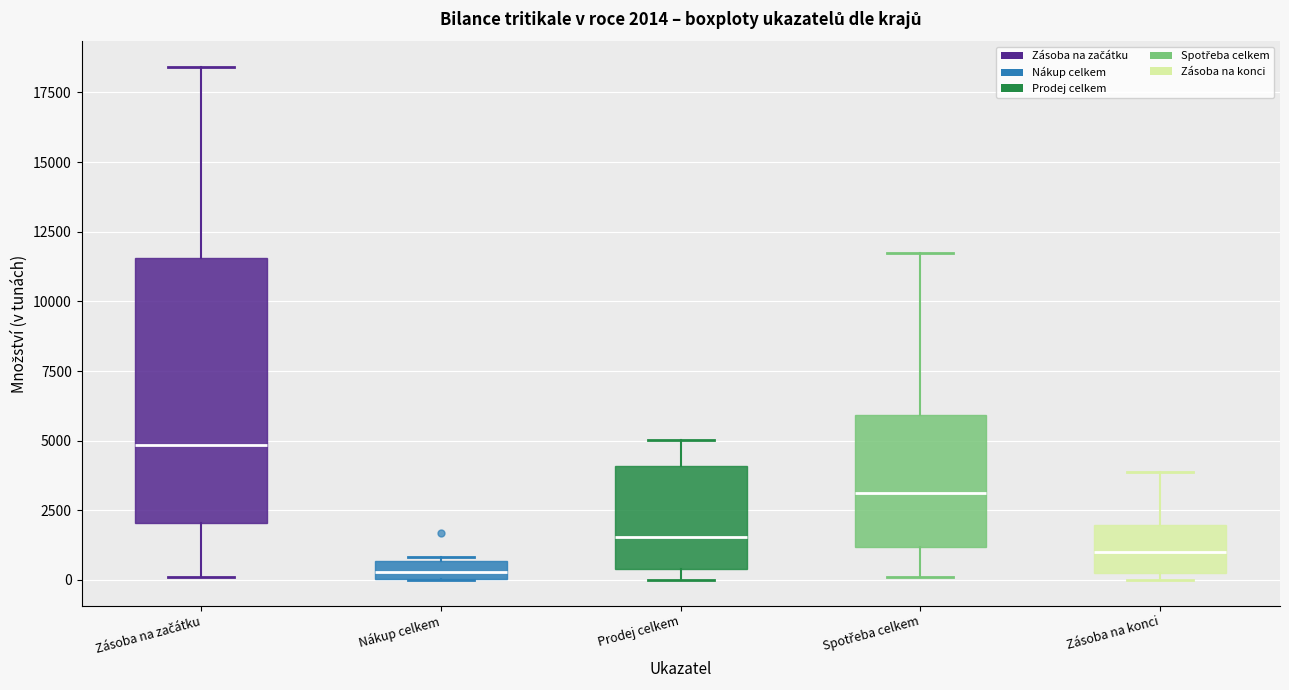

Comparing the boxes themselves (not the whiskers), which one is the tallest?

Zásoba na začátku